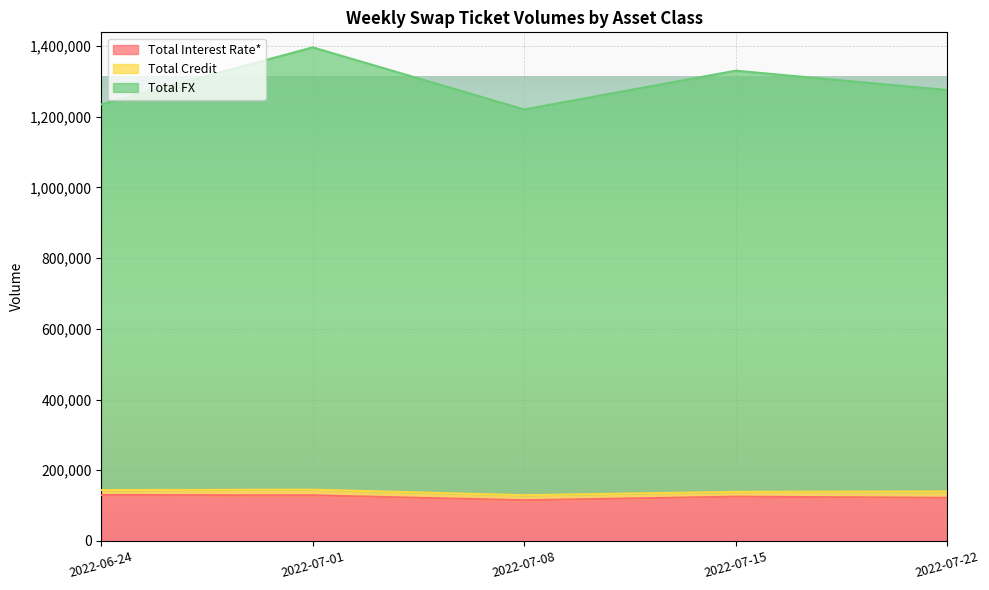

How many interior local valleys does the Total Interest Rate* series have?

1